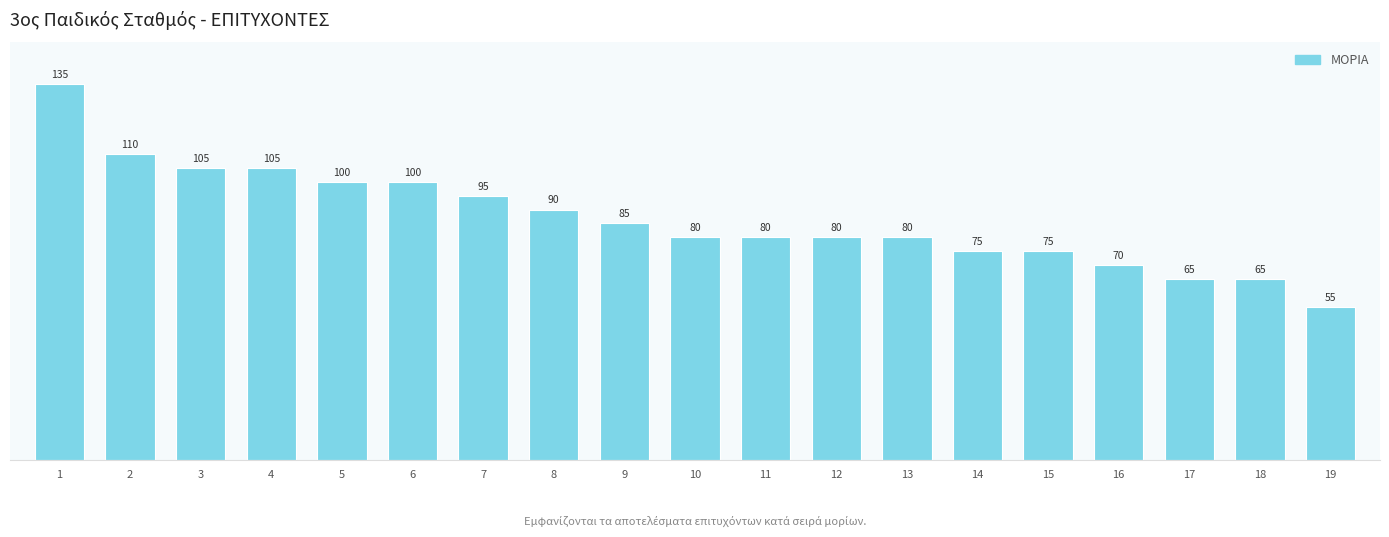

At which label is the value closest to 95?

7